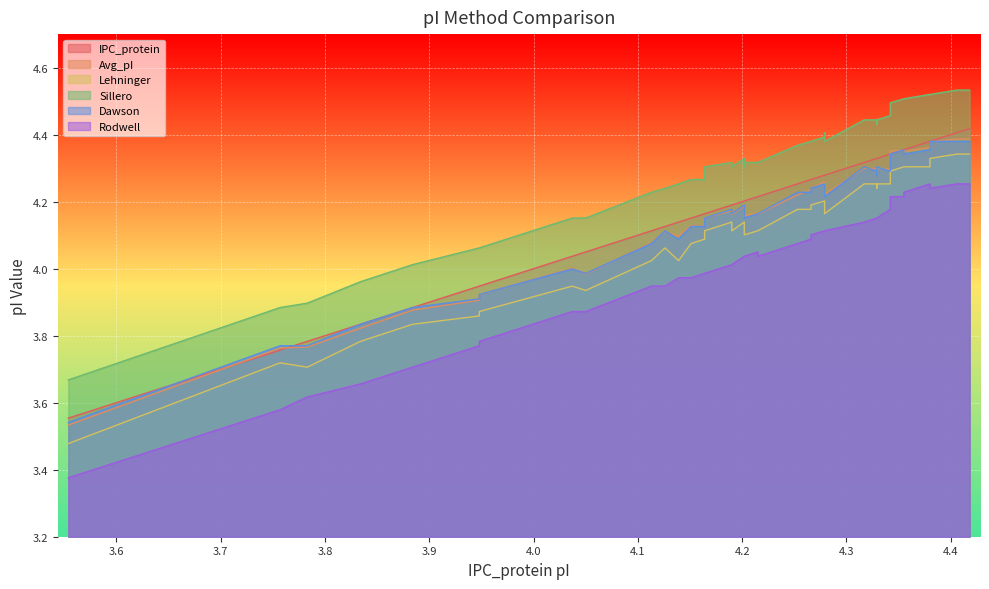

Reading left to right, list all the values displayed in this chart.

IPC_protein: 3.6	3.8	3.8	3.8	3.9	3.9	3.9	4.0	4.0	4.1	4.1	4.1	4.2	4.2	4.2	4.2	4.2	4.2	4.2	4.2	4.2	4.2	4.3	4.3	4.3	4.3	4.3	4.3	4.3	4.3	4.3	4.3	4.3	4.3	4.4	4.4	4.4	4.4	4.4	4.4
Avg_pI: 3.5	3.8	3.8	3.8	3.9	3.9	3.9	4.0	4.0	4.1	4.1	4.1	4.1	4.1	4.2	4.2	4.2	4.2	4.2	4.2	4.2	4.2	4.2	4.2	4.2	4.3	4.3	4.2	4.3	4.3	4.3	4.3	4.3	4.4	4.4	4.3	4.4	4.4	4.4	4.4
Lehninger: 3.5	3.7	3.7	3.8	3.8	3.9	3.9	3.9	3.9	4.0	4.1	4.0	4.1	4.1	4.1	4.1	4.1	4.1	4.1	4.1	4.1	4.1	4.2	4.2	4.2	4.2	4.2	4.2	4.3	4.3	4.2	4.3	4.3	4.3	4.3	4.3	4.3	4.3	4.3	4.3
Sillero: 3.7	3.9	3.9	4.0	4.0	4.1	4.1	4.2	4.2	4.2	4.2	4.3	4.3	4.3	4.3	4.3	4.3	4.3	4.3	4.3	4.3	4.3	4.4	4.4	4.4	4.4	4.4	4.4	4.4	4.4	4.4	4.4	4.5	4.5	4.5	4.5	4.5	4.5	4.5	4.5
Dawson: 3.5	3.8	3.8	3.8	3.9	3.9	3.9	4.0	4.0	4.1	4.1	4.1	4.1	4.1	4.2	4.2	4.2	4.2	4.2	4.2	4.2	4.2	4.2	4.2	4.2	4.3	4.3	4.2	4.3	4.3	4.3	4.3	4.3	4.3	4.4	4.3	4.4	4.4	4.4	4.4
Rodwell: 3.4	3.6	3.6	3.7	3.7	3.8	3.8	3.9	3.9	3.9	3.9	4.0	4.0	4.0	4.0	4.0	4.0	4.0	4.0	4.0	4.0	4.0	4.1	4.1	4.1	4.1	4.1	4.1	4.1	4.2	4.2	4.2	4.2	4.2	4.2	4.2	4.3	4.2	4.3	4.3